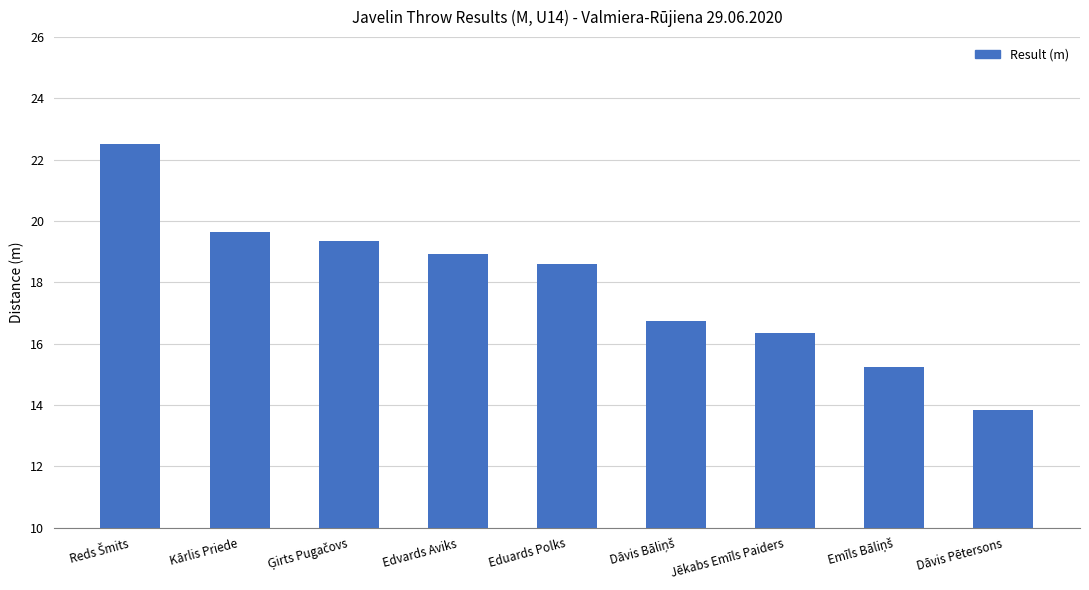

What is the difference between the maximum and minimum values?

8.7